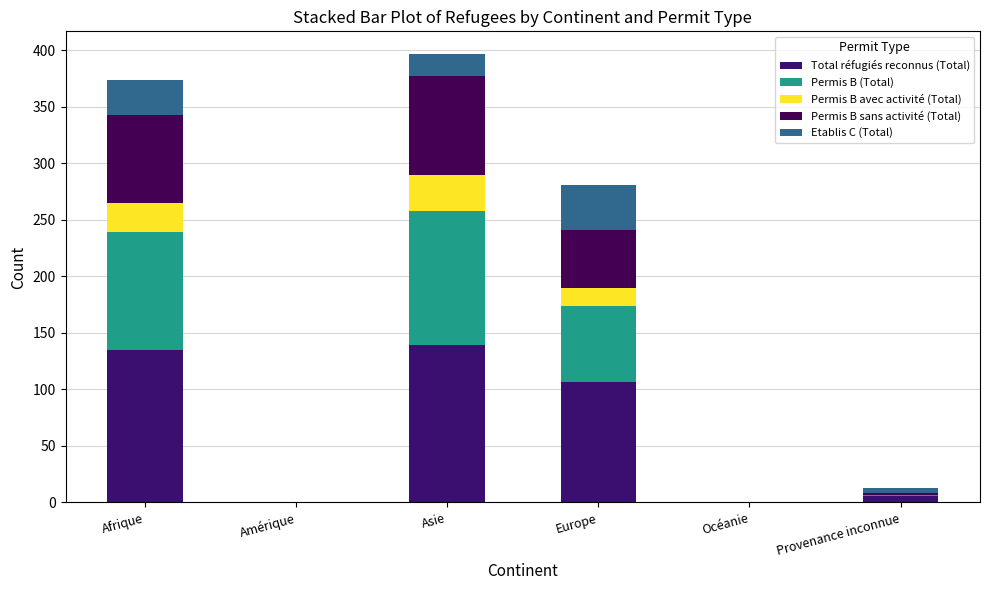

Does the chart contain stacked bars?

Yes